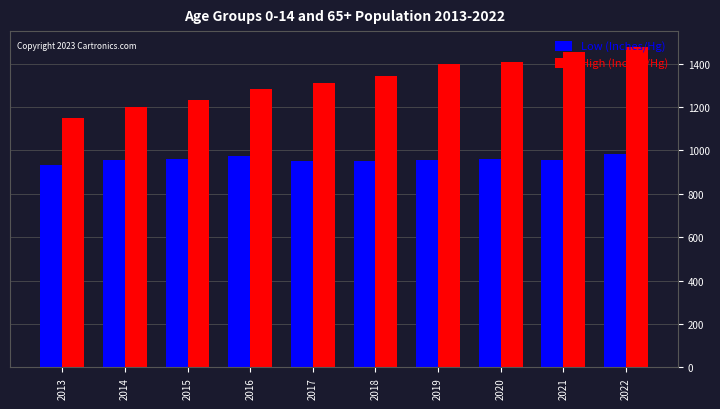

What is the maximum value for High (Inches/Hg)?

1476